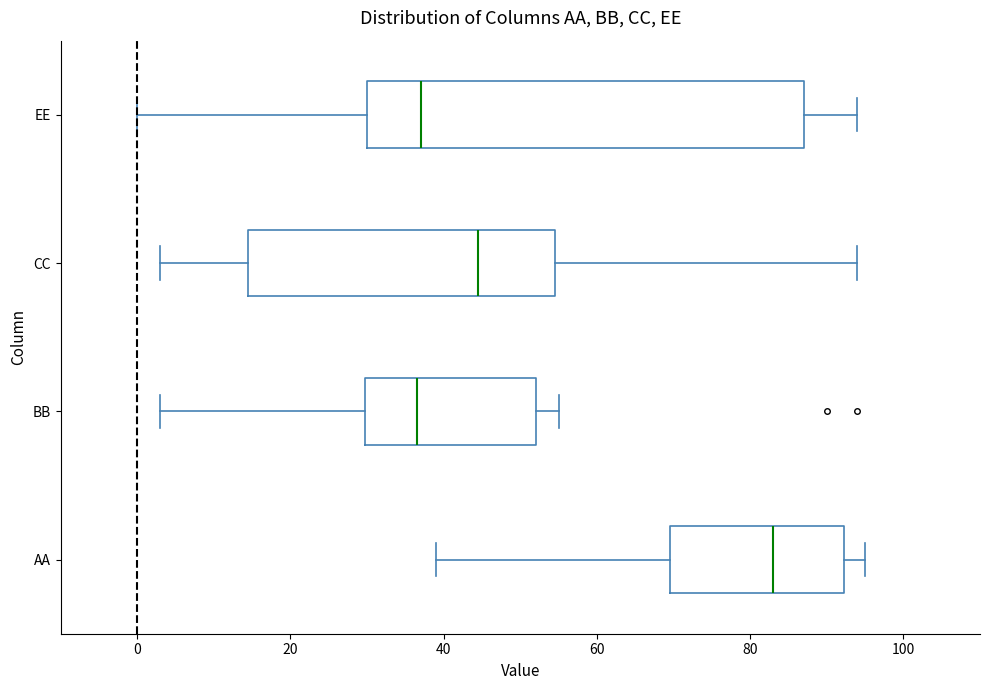

Comparing the boxes themselves (not the whiskers), which one is the widest?

EE